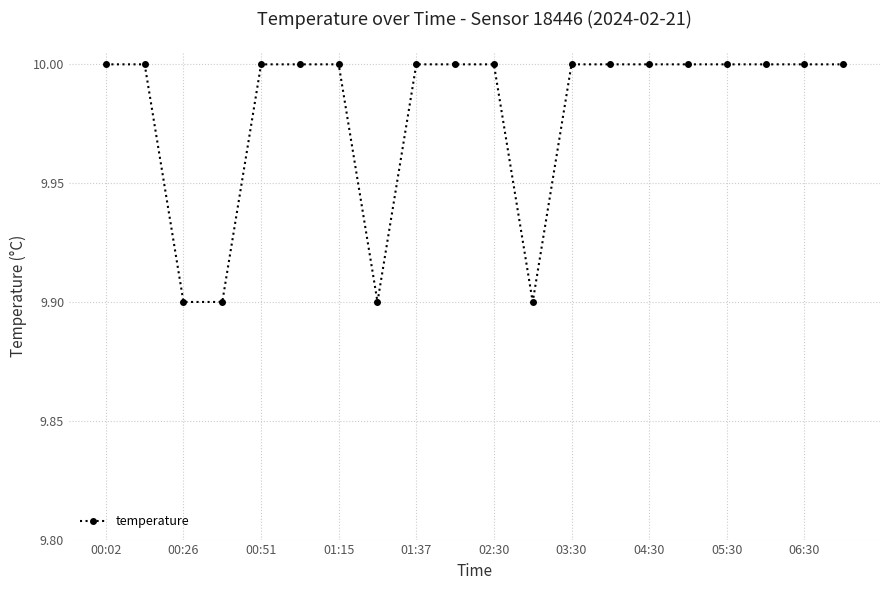

What is the value of the 1st point from the left?

10.0